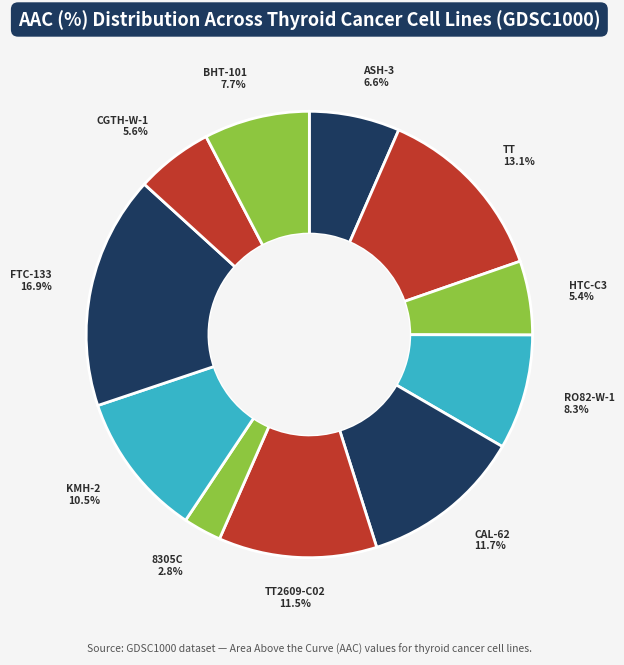

True or false: RO82-W-1 accounts for 8% of the total.

True